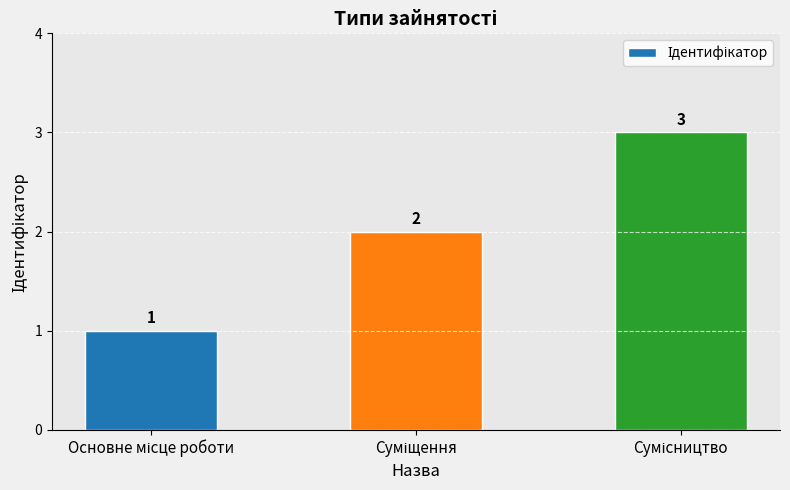

What is the average value?

2